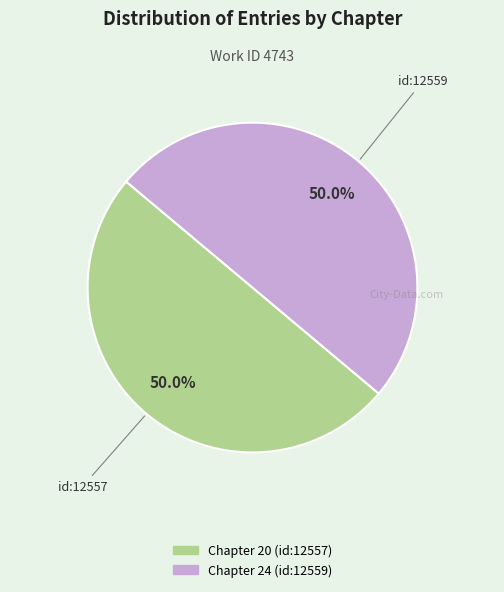

Do Chapter 24 (id:12559) and Chapter 20 (id:12557) together represent more than half of the pie?

Yes